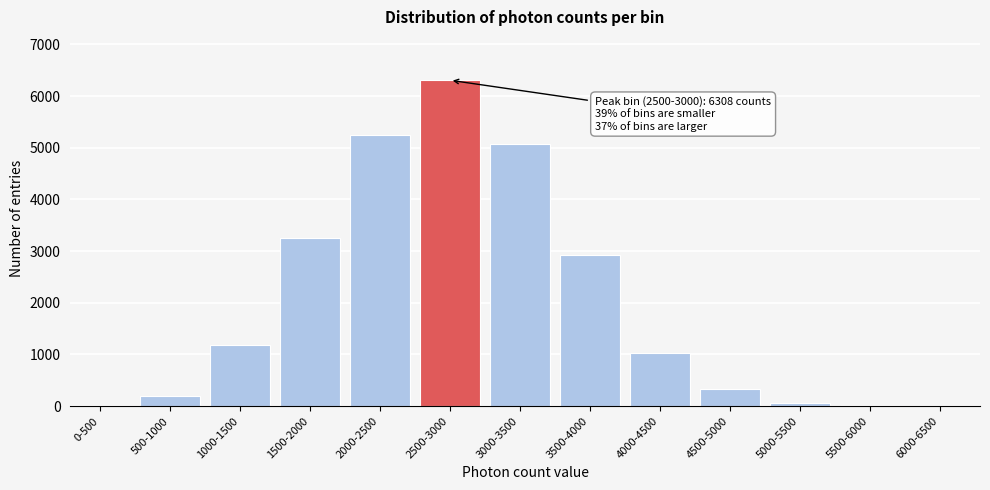

What is the greatest value displayed?

6308